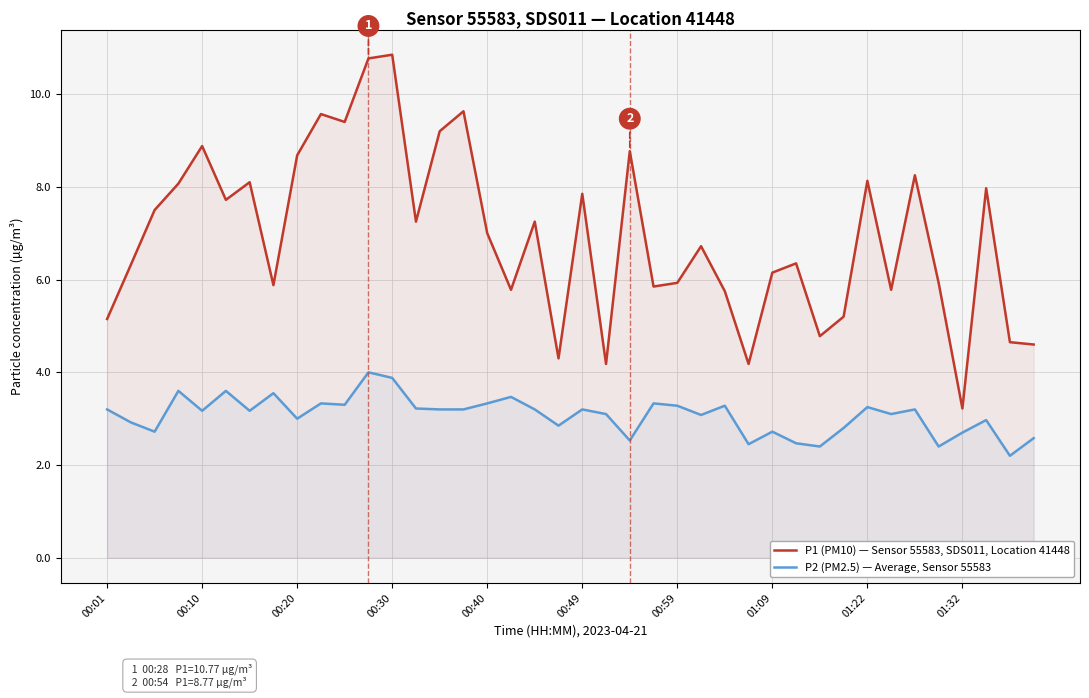

What is the total value across all series at 39?

7.2